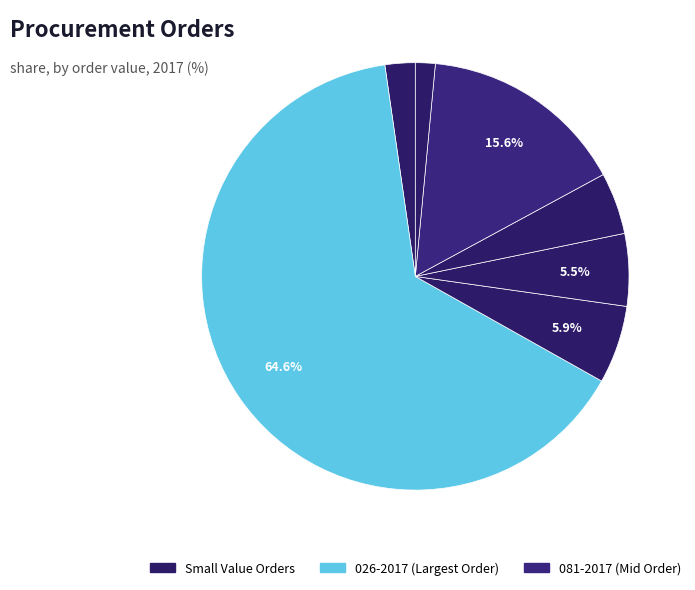

What is the majority slice?

026-2017